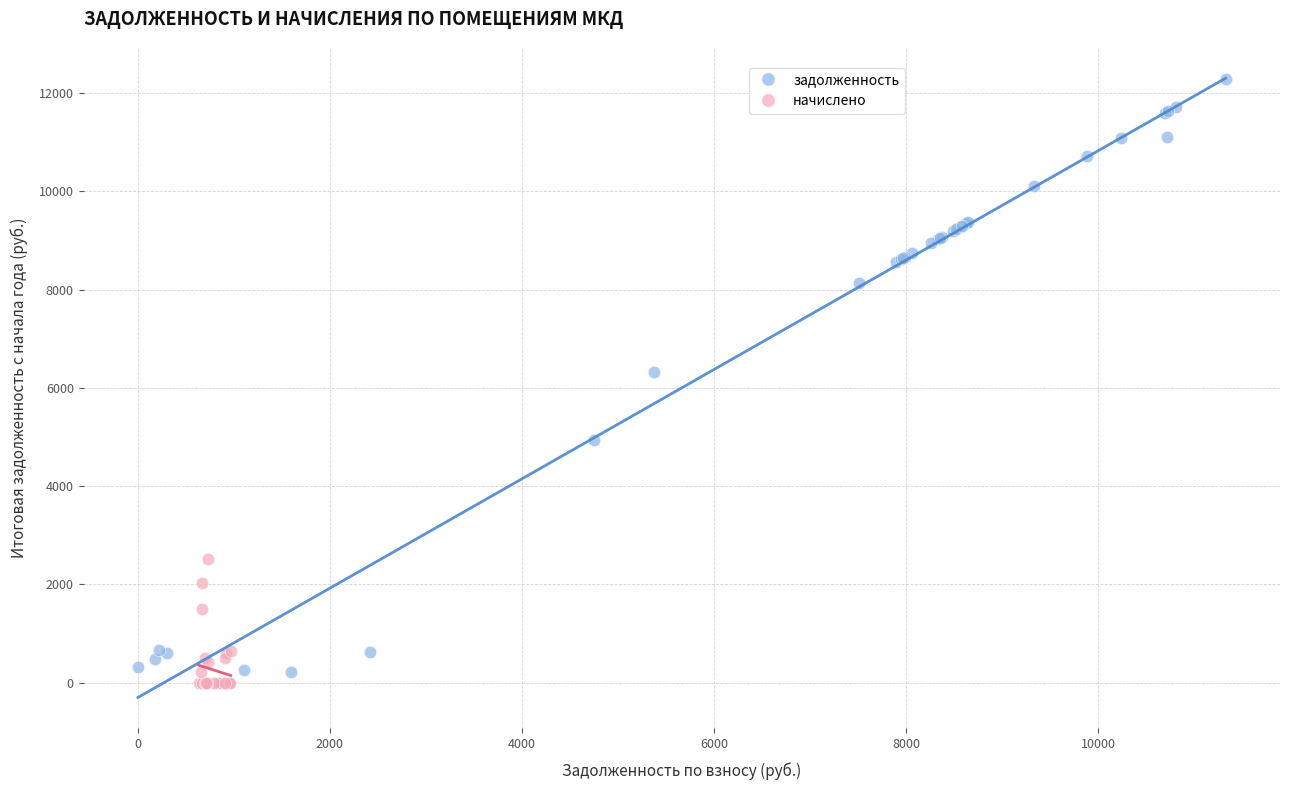

Which series has the widest spread of Y values?

задолженность